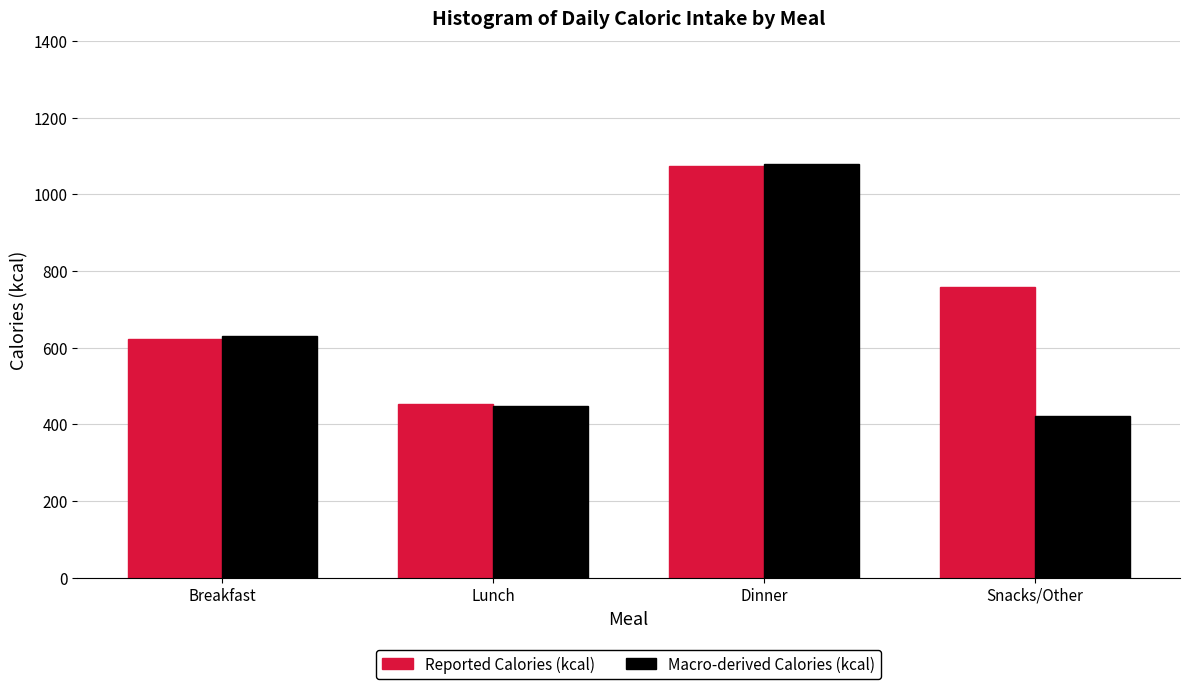

Reading left to right, extract all data points from this chart.

Reported Calories (kcal): 622	454	1075	758
Macro-derived Calories (kcal): 631	448	1078	422